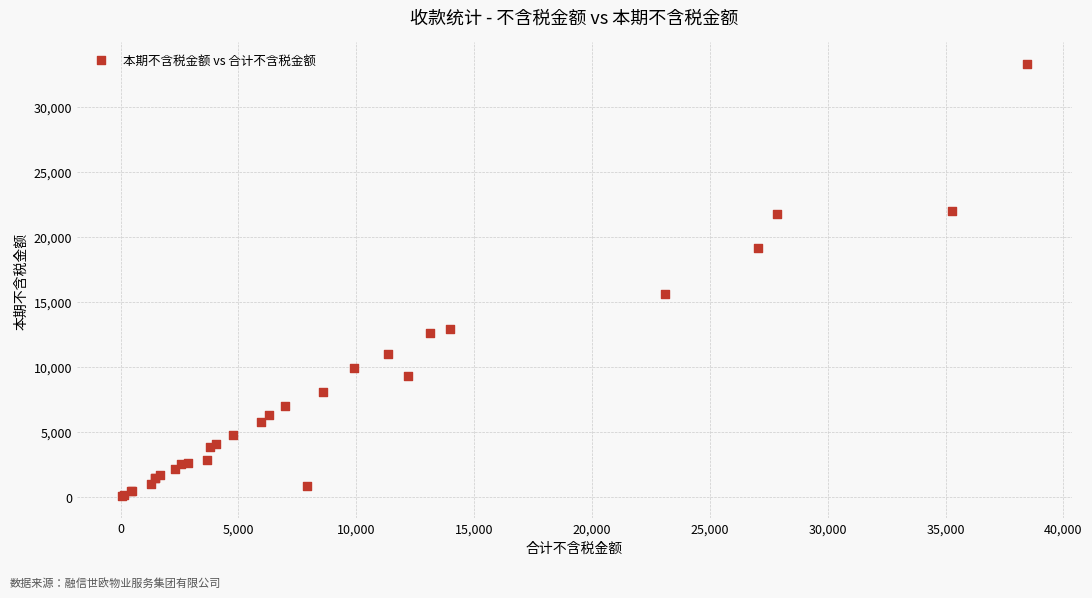

What Y value in the scatter plot is closest to 16674?

15629.5